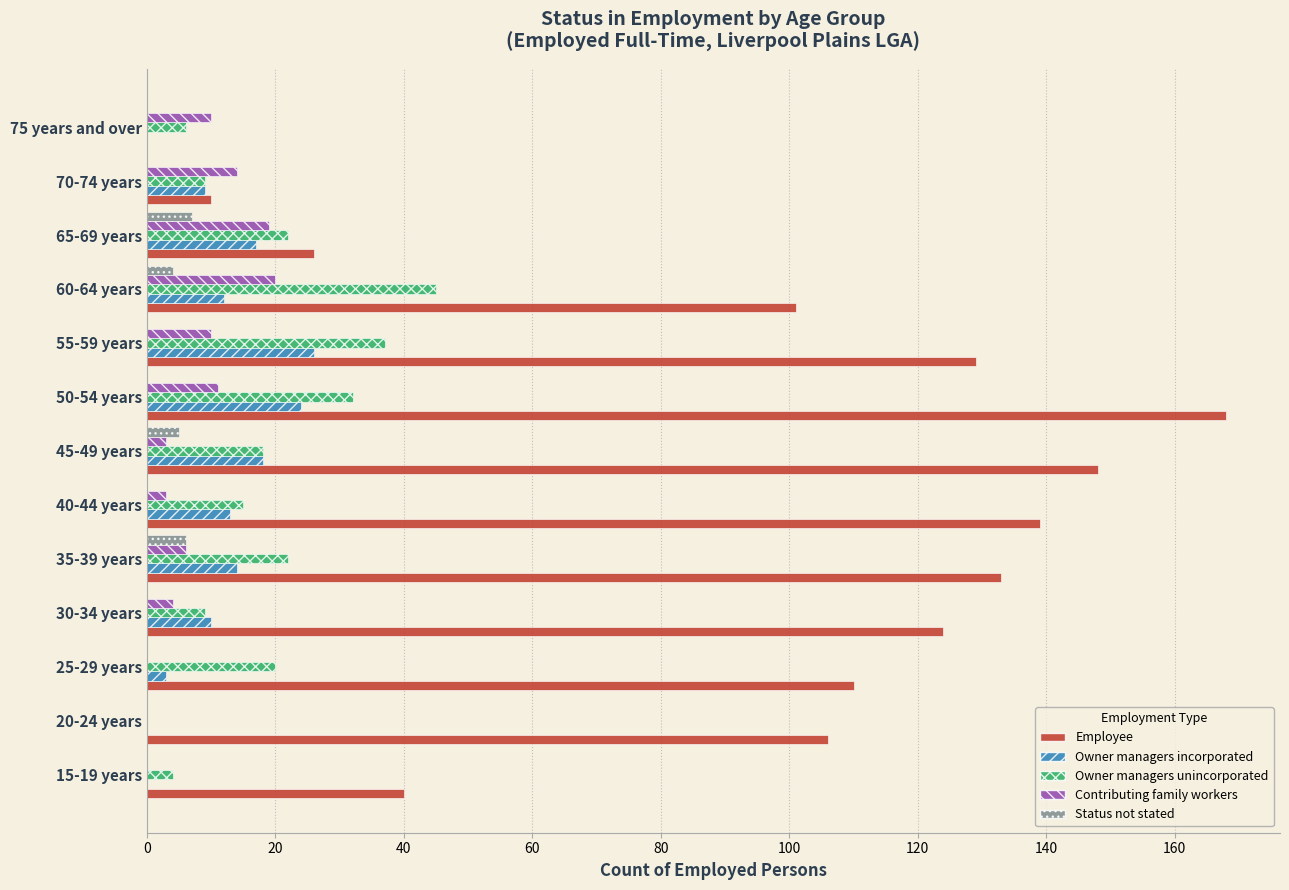

What are all the series names shown in the legend?

Employee, Owner managers incorporated, Owner managers unincorporated, Contributing family workers, Status not stated